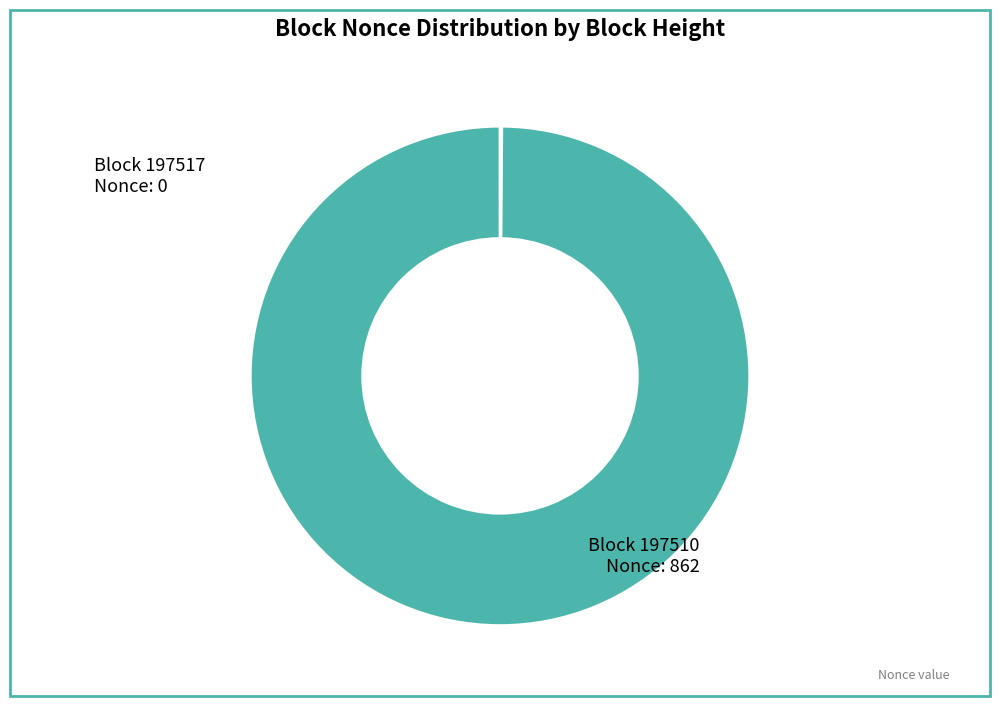

Does any single category account for the majority?

Yes